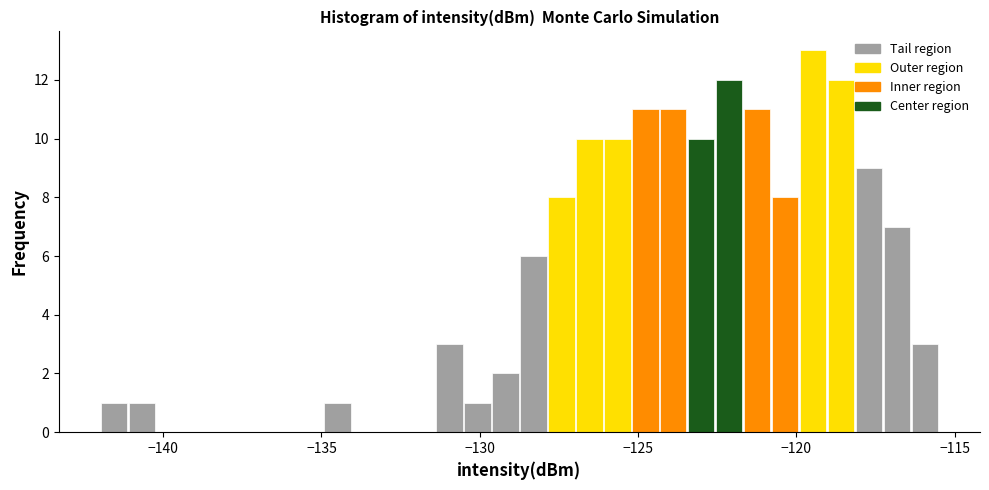

Read against the x-axis, roughly where is the centre of the tallest bar?

-119.5